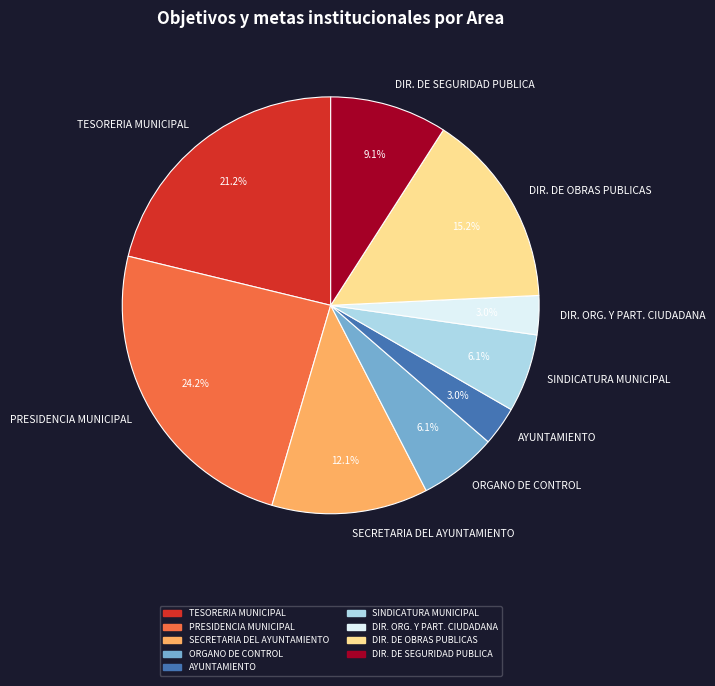

Which has a higher value, DIR. DE SEGURIDAD PUBLICA or SINDICATURA MUNICIPAL?

DIR. DE SEGURIDAD PUBLICA